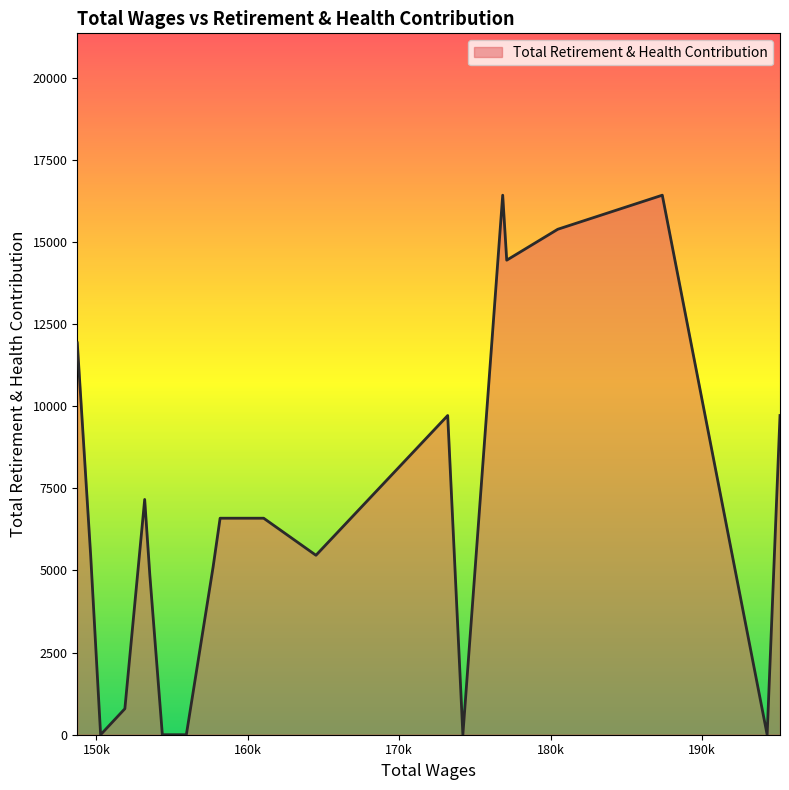

What is the maximum value shown in the chart?

16422